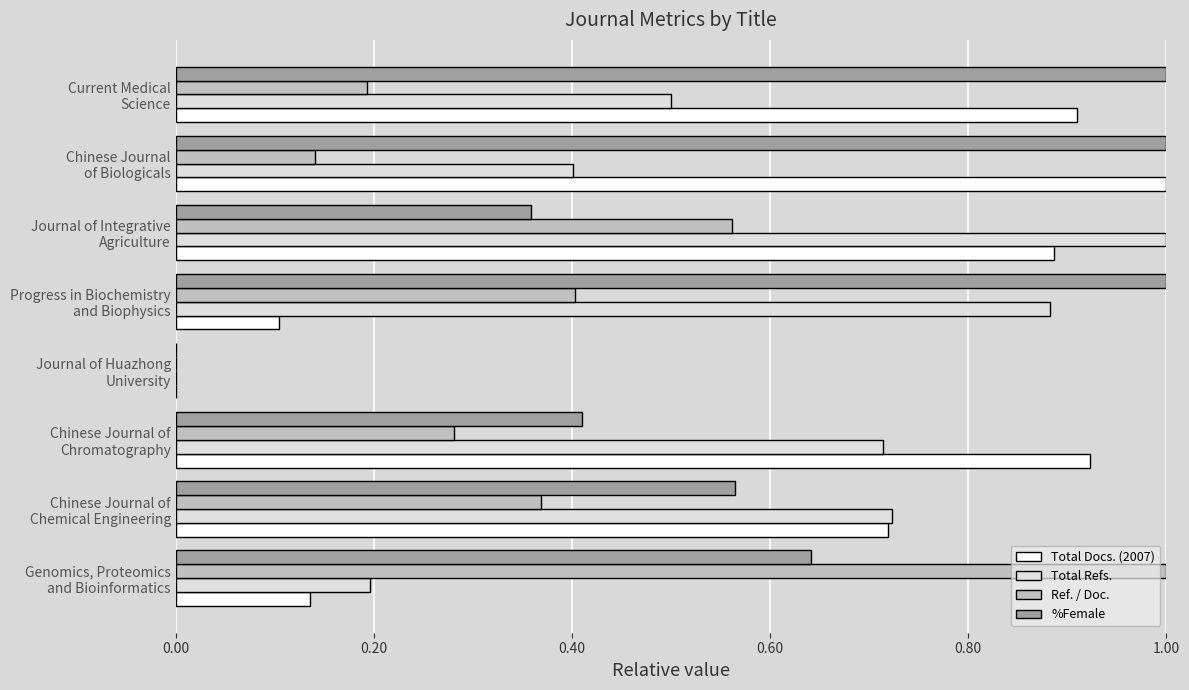

What is the maximum value shown in the chart?

1.0